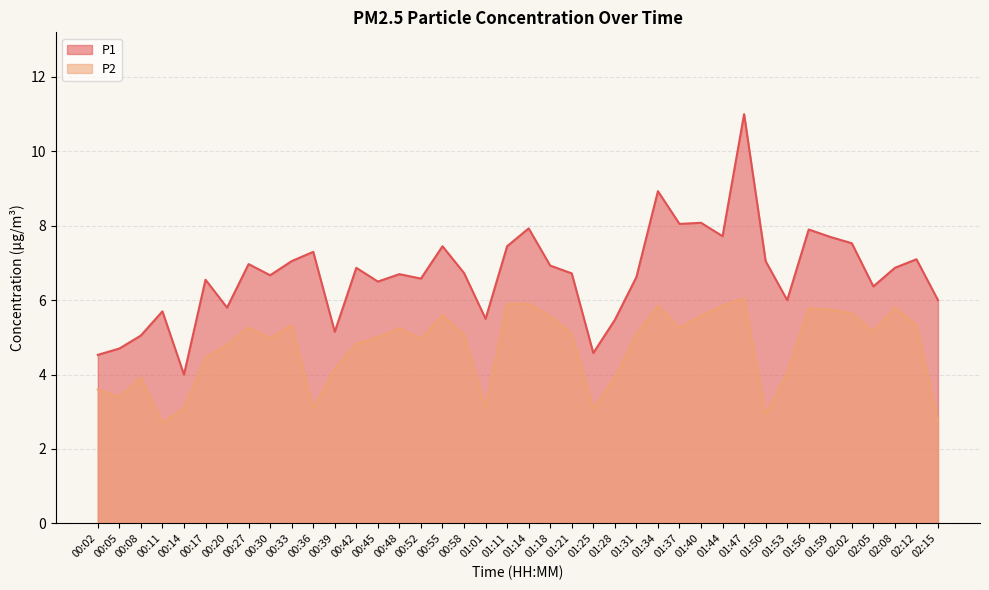

The P1 series shows 1.9 at 01:18. True or false?

False